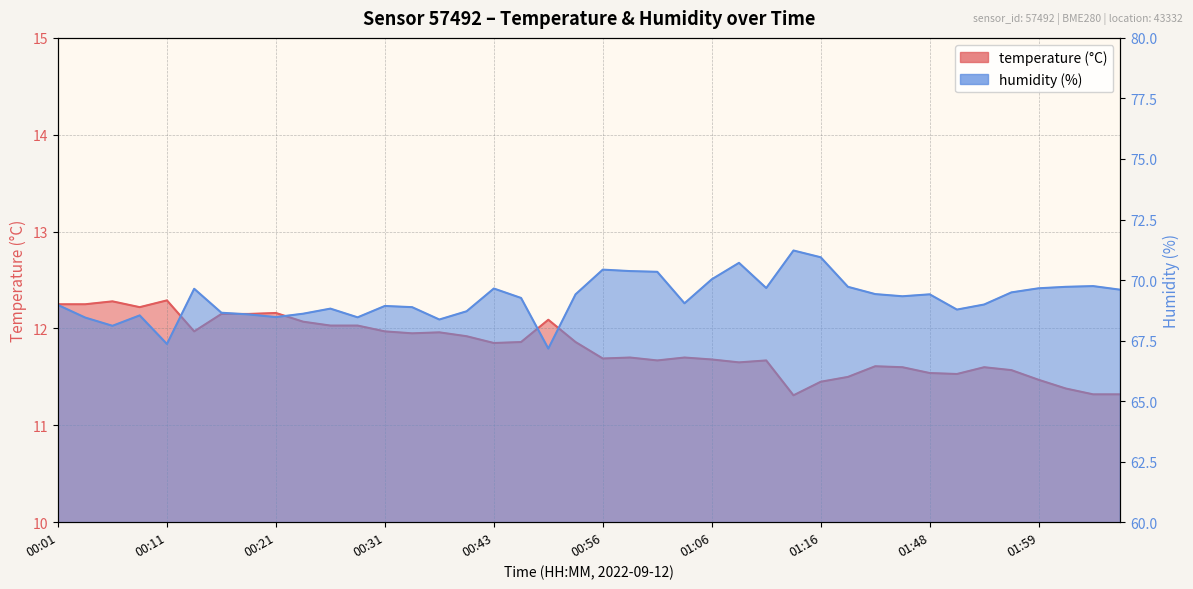

What is the approximate value of humidity at 00:06?

68.1